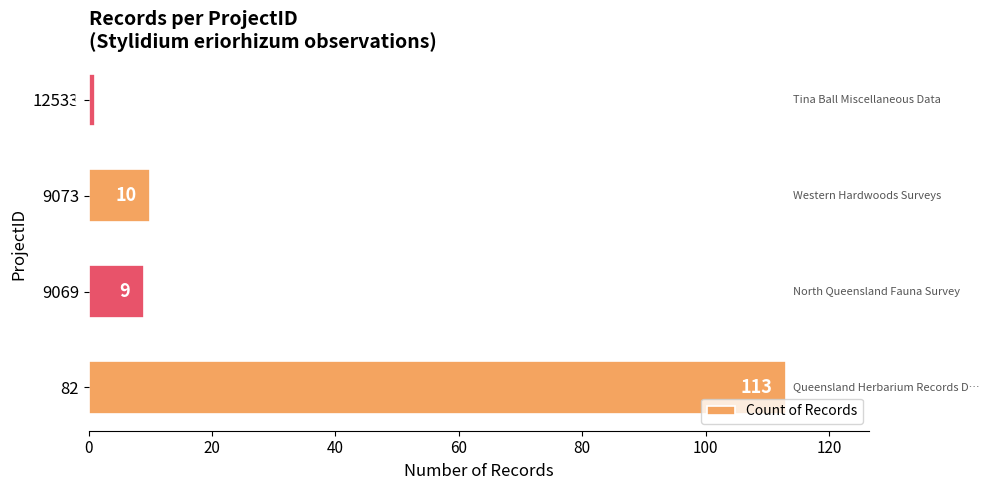

What is the ratio of the value at 9073 to the value at 9069?

1.1